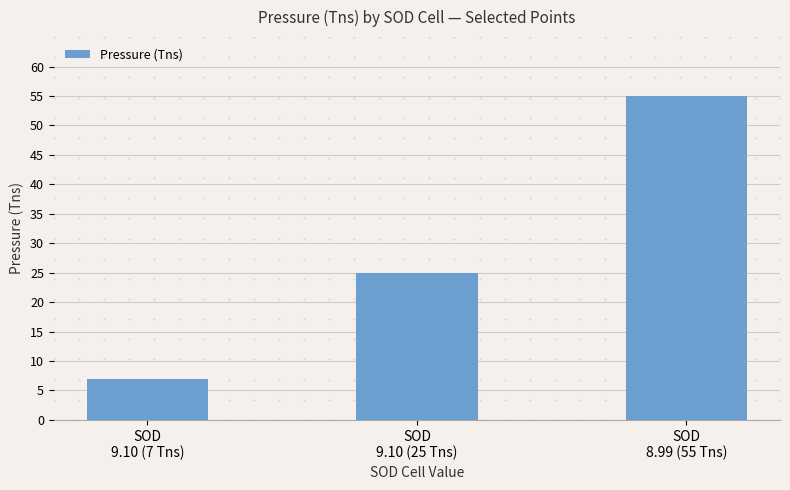

What is the value of the 1st bar from the left?

7